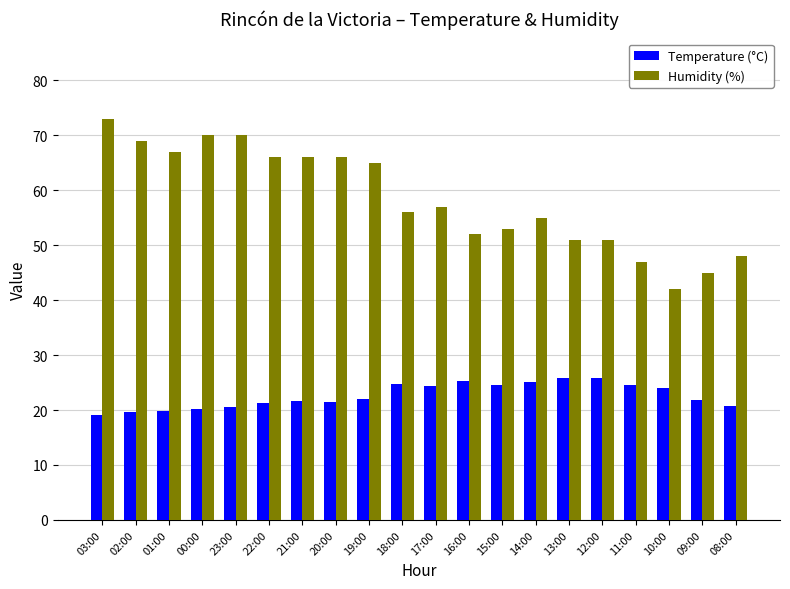

Rank the series by their average value, from lowest to highest.

Temperature (°C), Humidity (%)